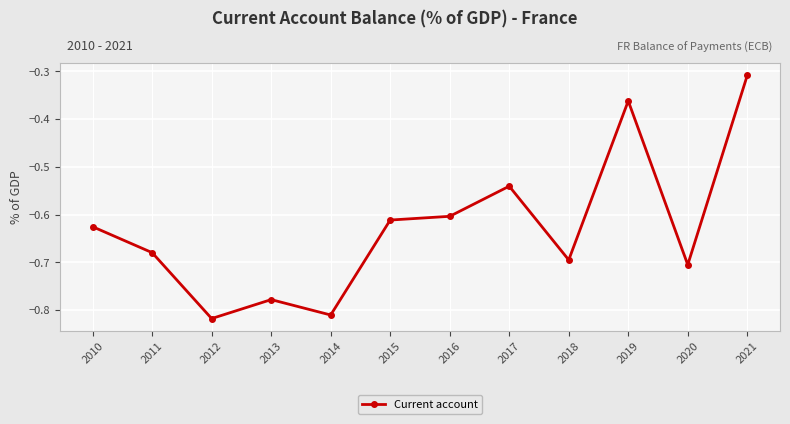

Which category has the lowest value across all series?

2012